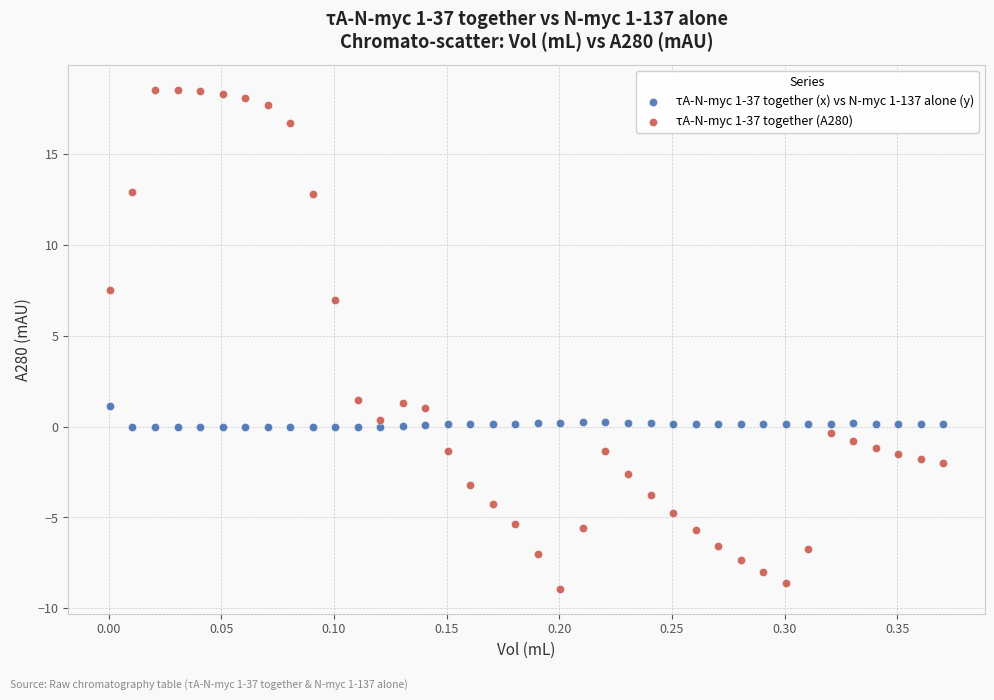

Which series reaches the maximum Y coordinate?

τA-N-myc 1-37 together (A280)